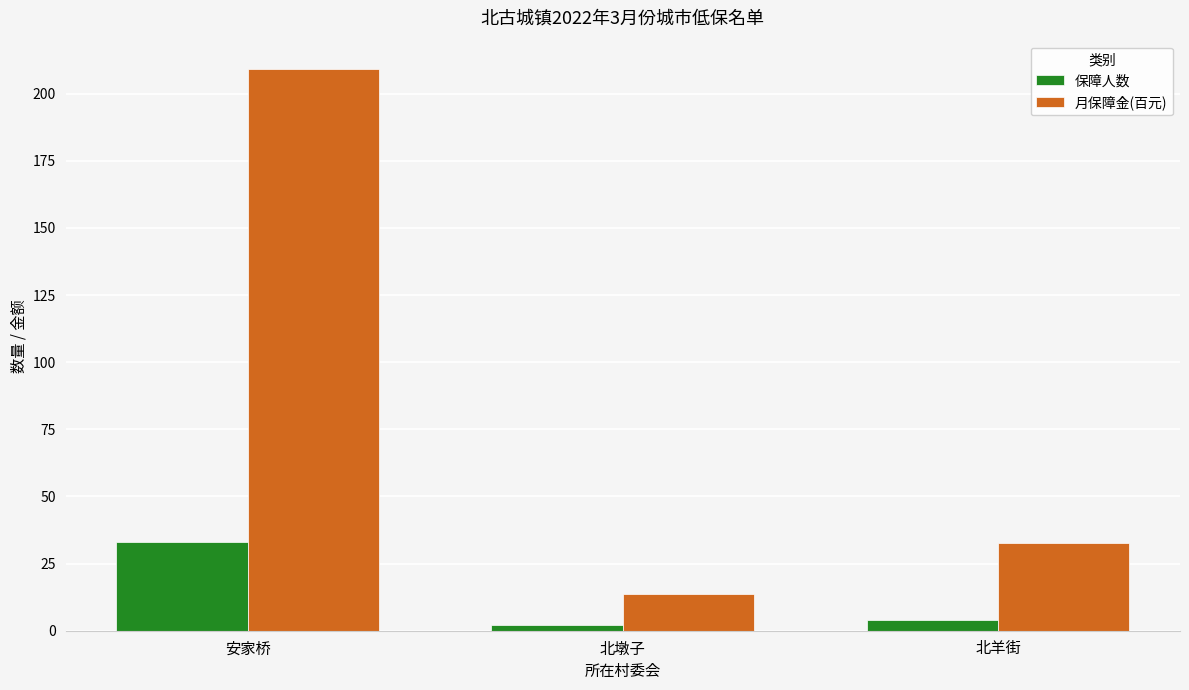

What is the difference between the 月保障金(百元) values at 安家桥 and 北羊街?

176.7